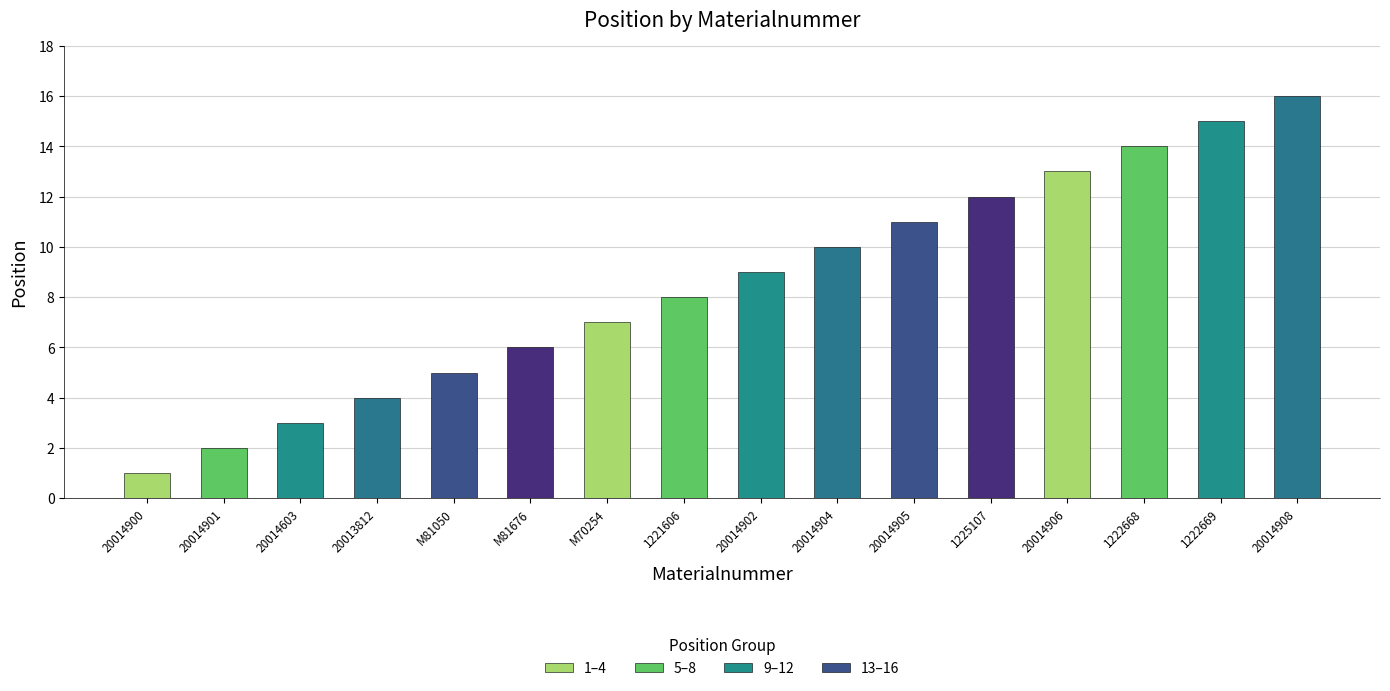

Which label corresponds to the smallest value in the chart?

20014900